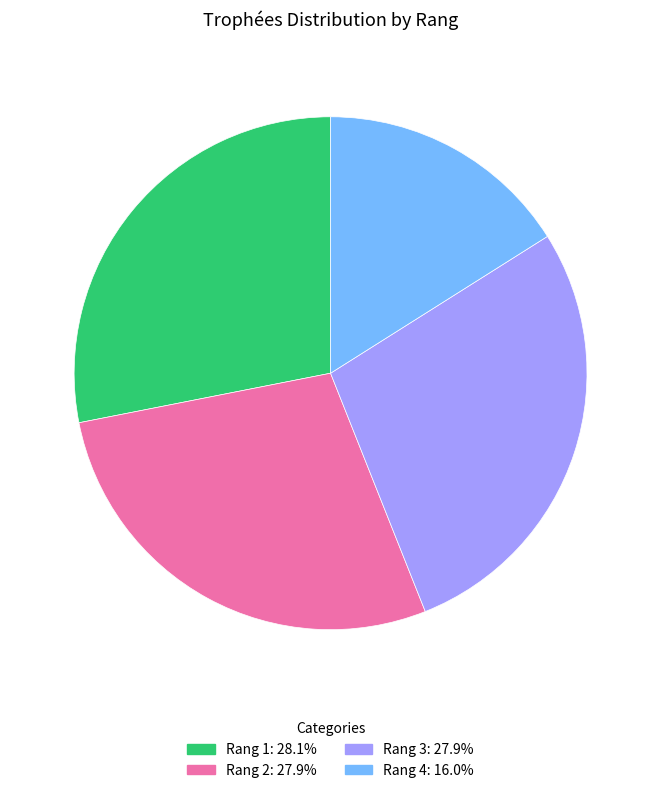

Does any single category account for the majority?

No